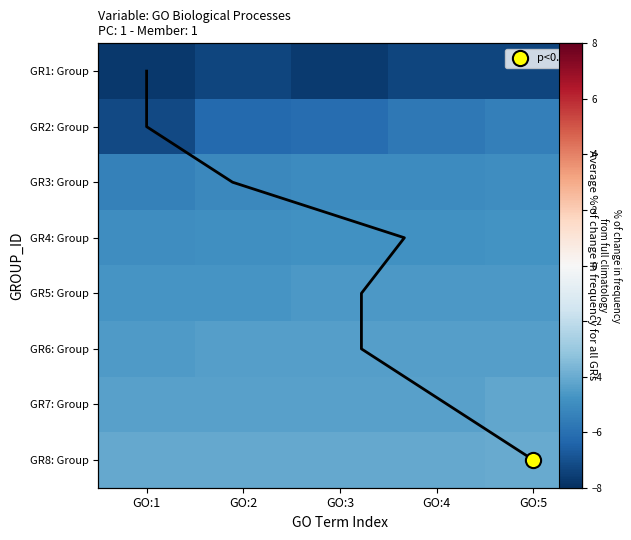

At which category is the sum across all series the highest?

GO:5